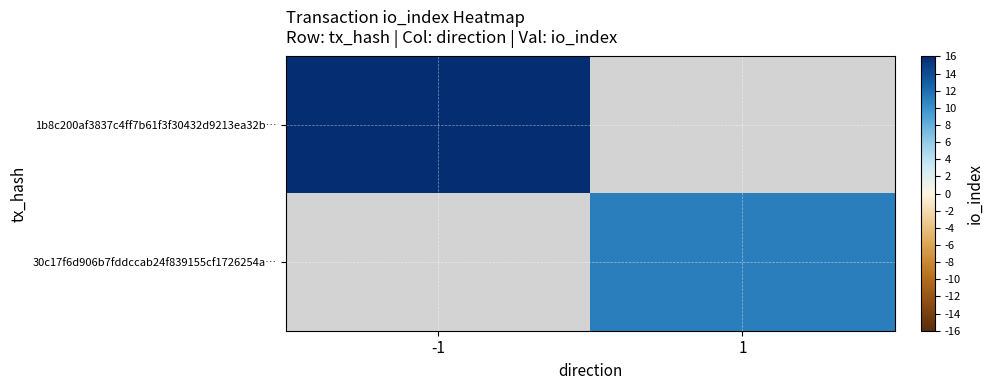

At how many categories does at least one series exceed 85?

1